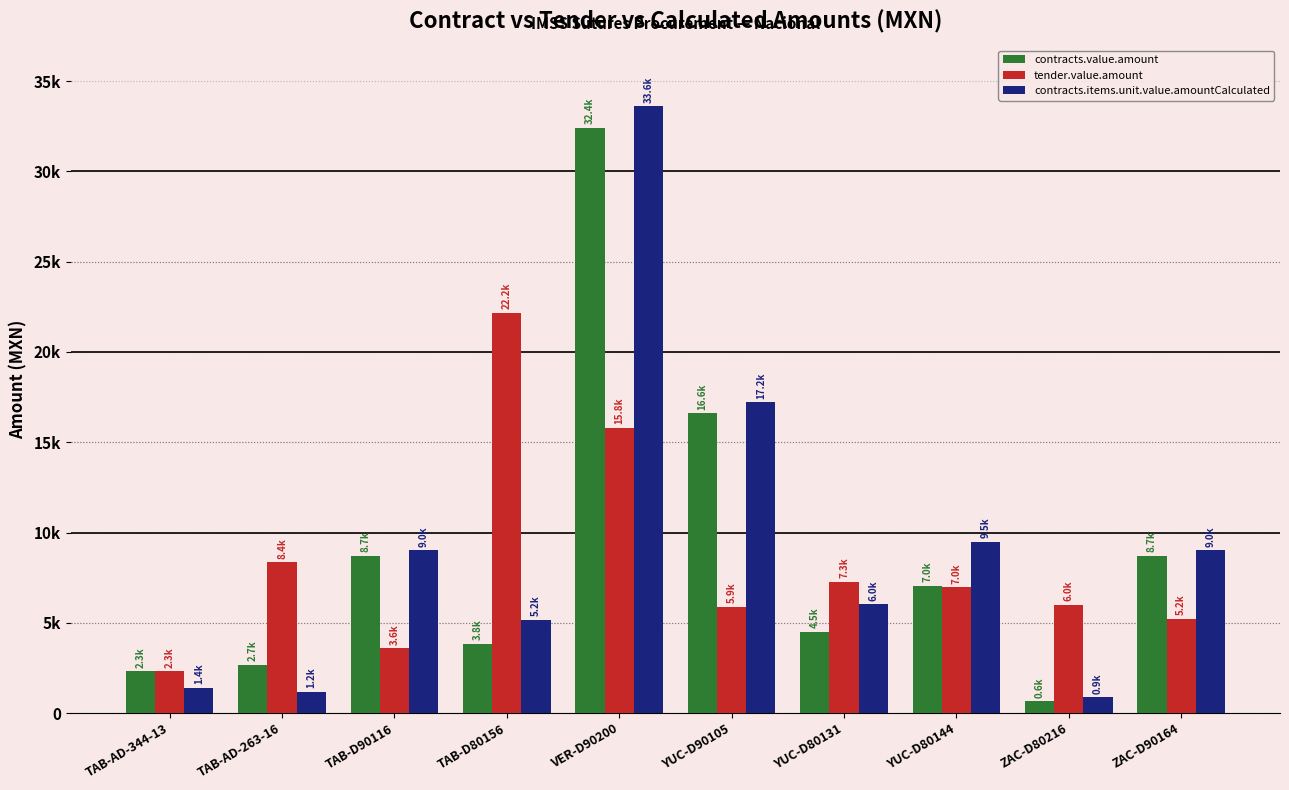

Does the chart contain stacked bars?

No